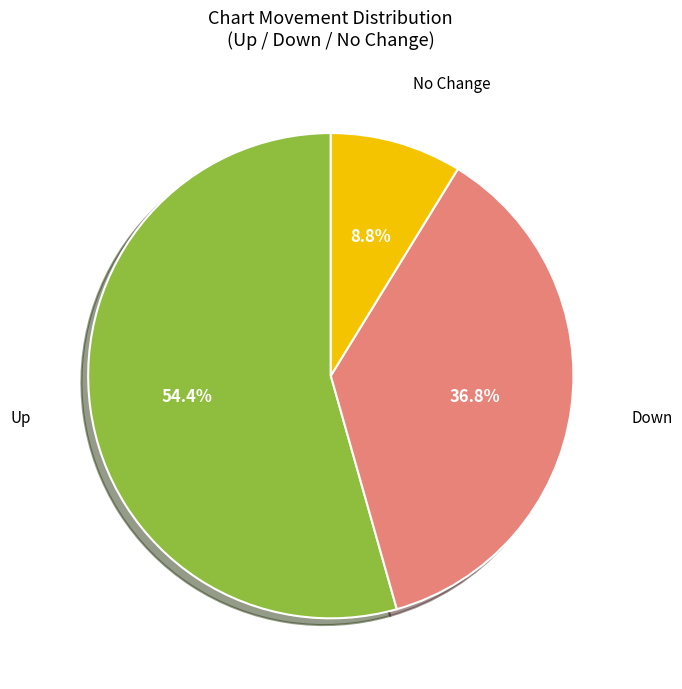

Is there a majority slice in this chart?

Yes